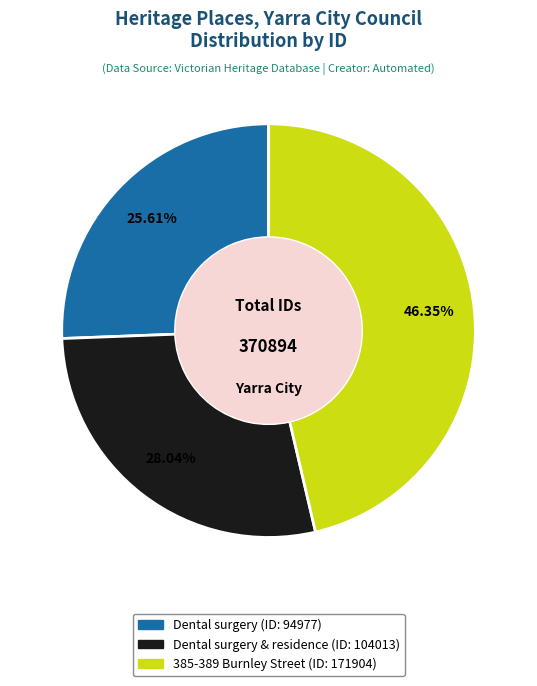

How many segments does this pie chart have?

3